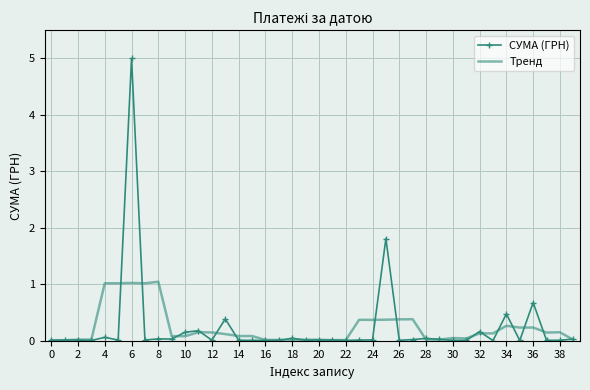

Rank the series by their maximum value, from lowest to highest.

Тренд, СУМА (ГРН)